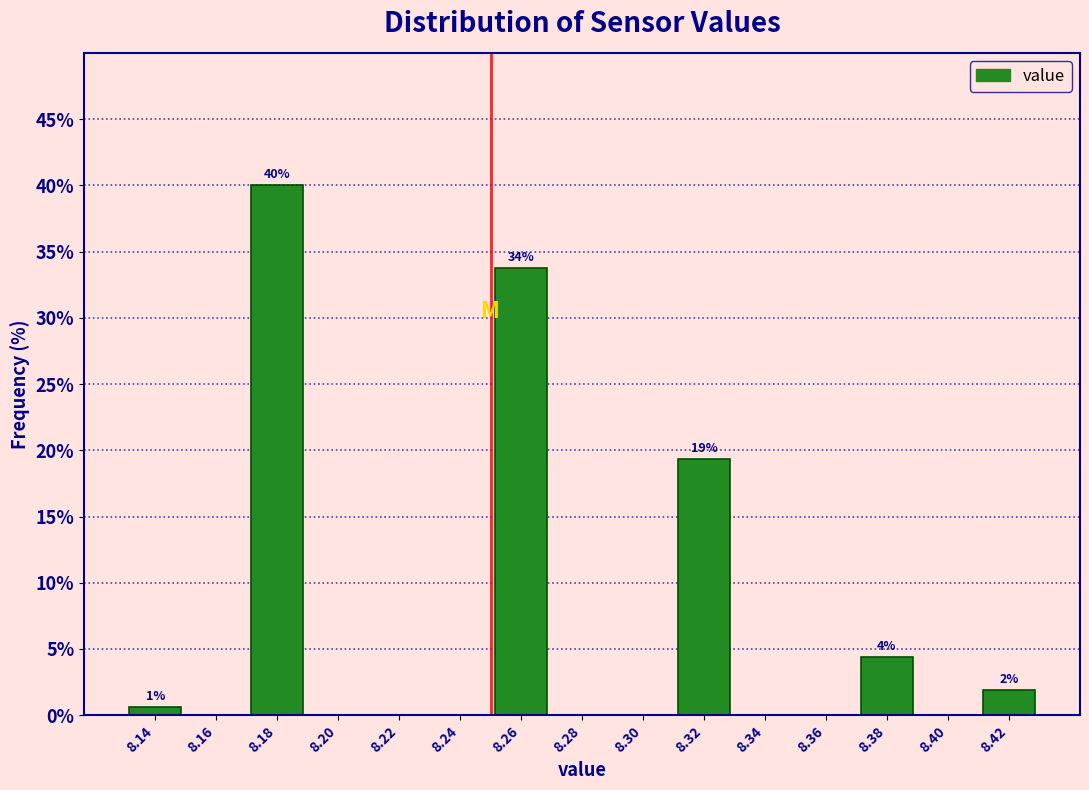

Which range on the x-axis has the tallest bar?

8.17 to 8.19